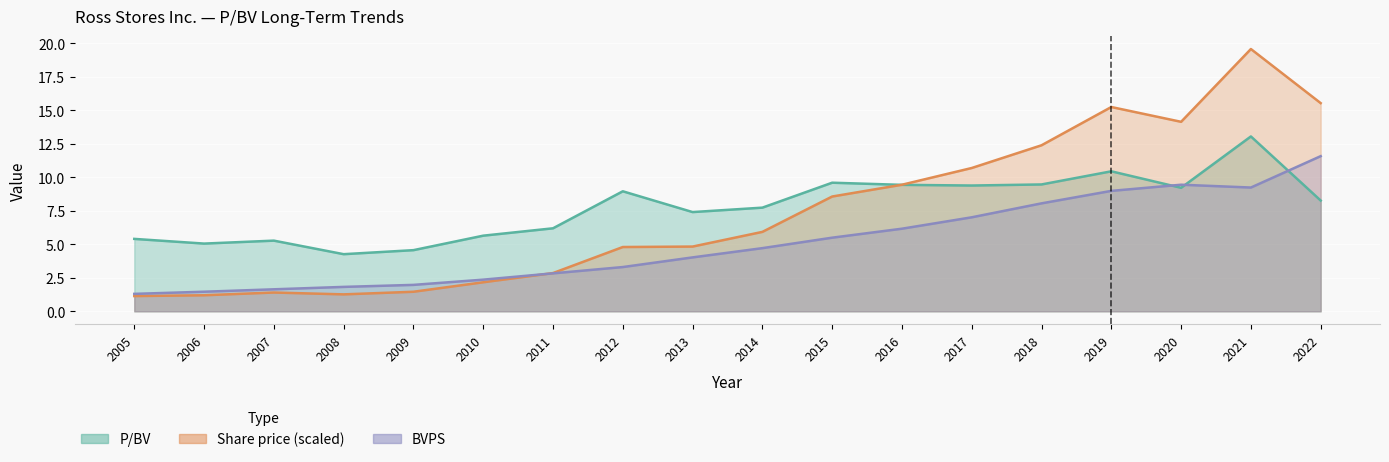

Which has a higher value, 2011 or 2013?

2013